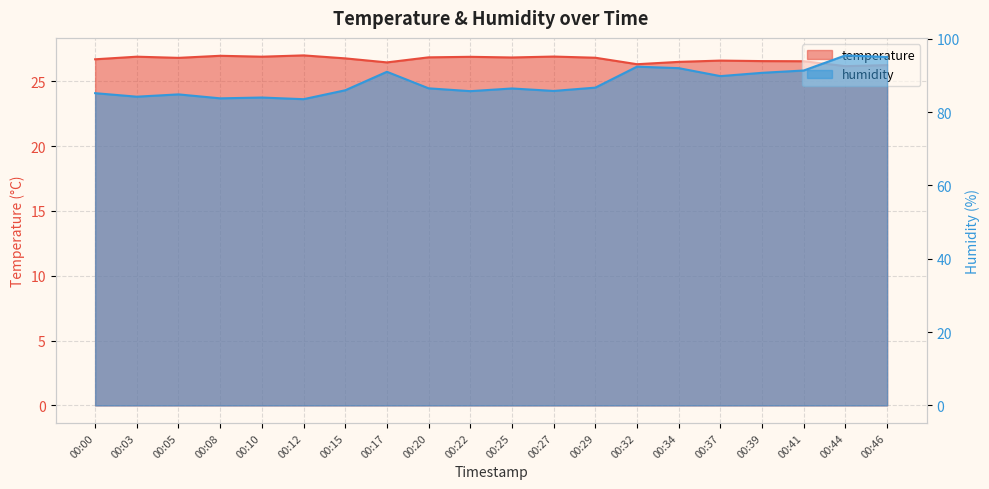

True or false: humidity and temperature intersect in this chart.

False